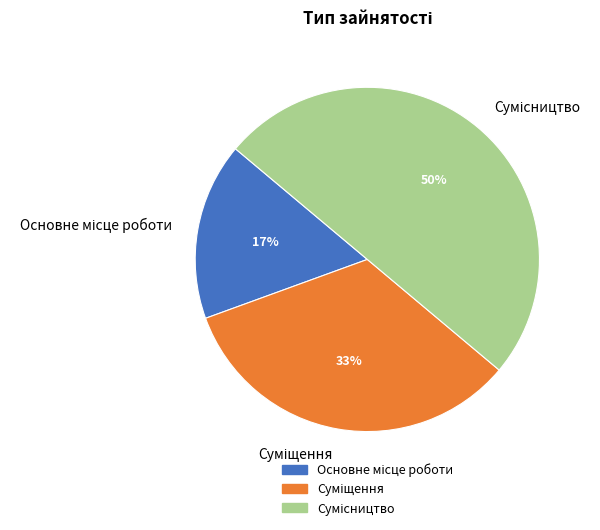

To the nearest percent, what is the average slice percentage?

33%